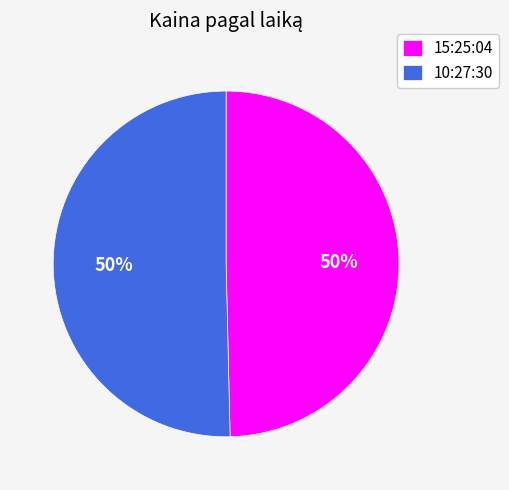

How many slices are in this pie chart?

2